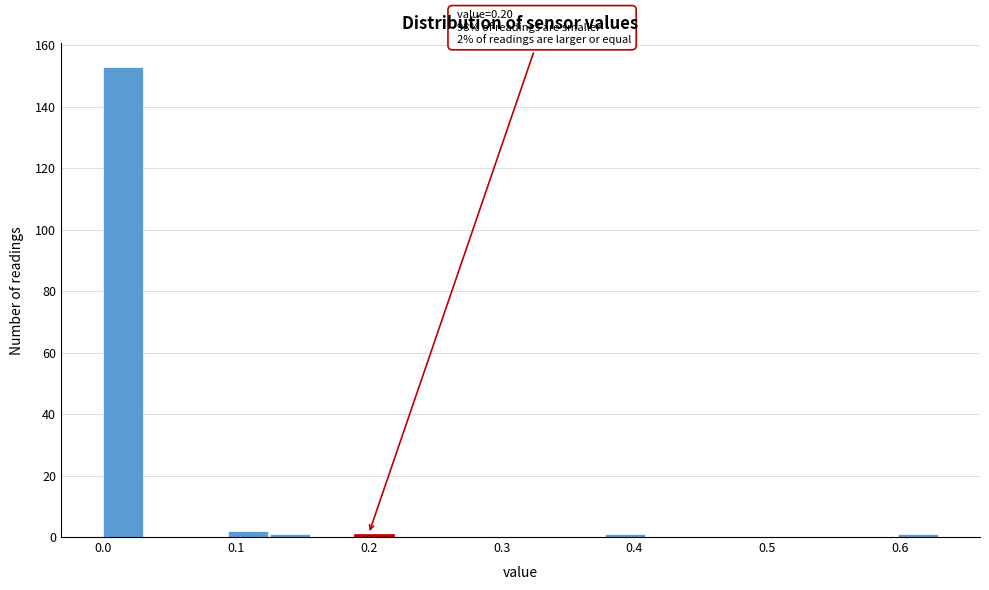

Around what value on the x-axis is the tallest bar? Give the approximate position of its centre, as read against the axis.

0.01